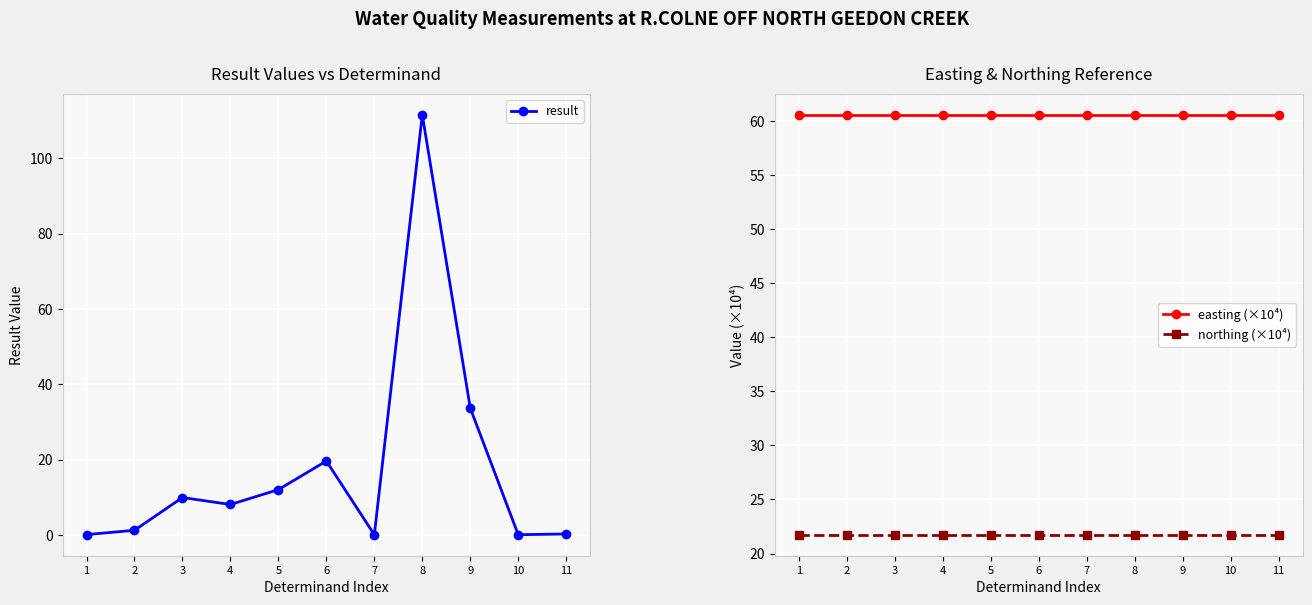

Where is the first local minimum for result?

4